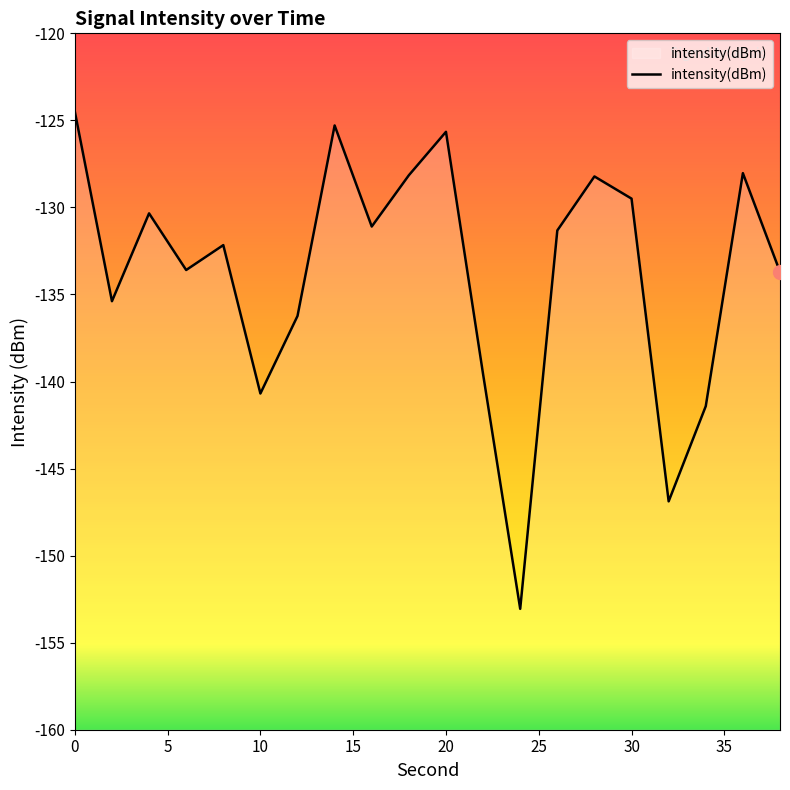

Is this an area chart (filled region under the line)?

No